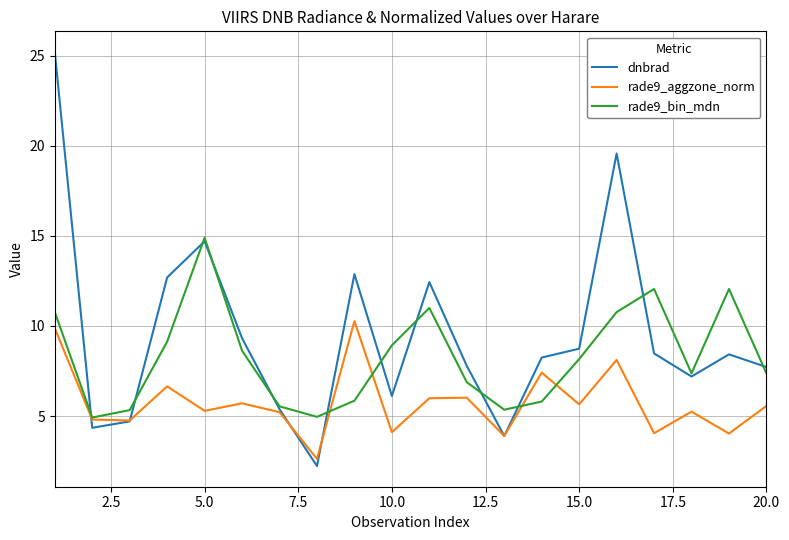

What is the sum of all rade9_bin_mdn values?

165.7